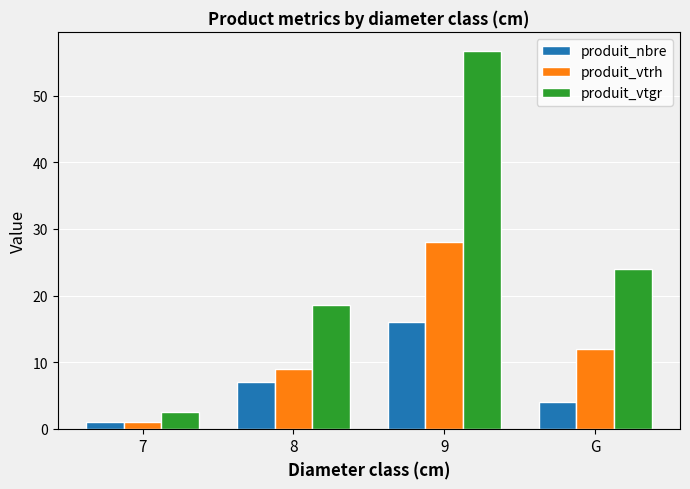

What is the minimum value for produit_vtrh?

1.0